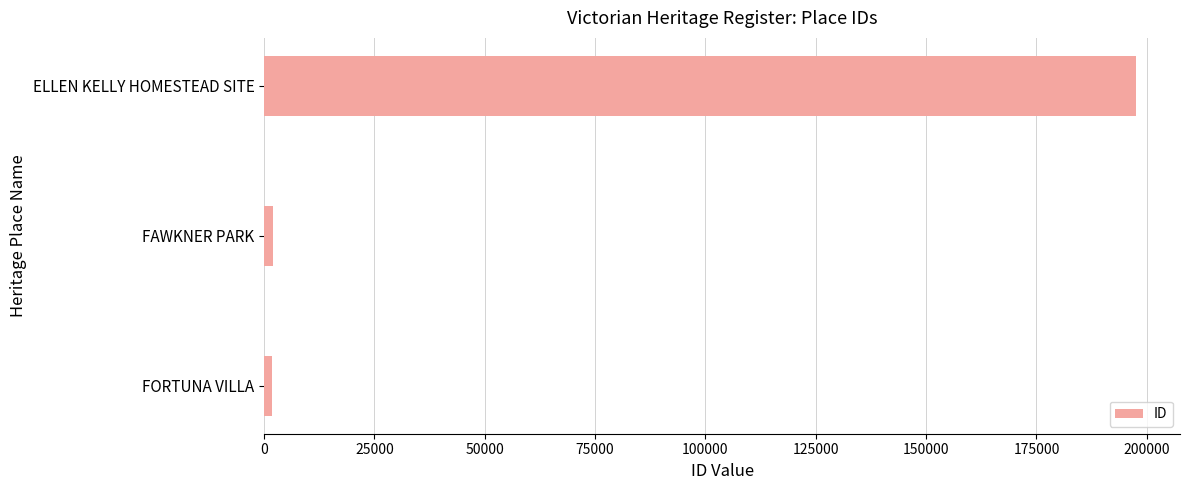

How many values are below 1953?

1